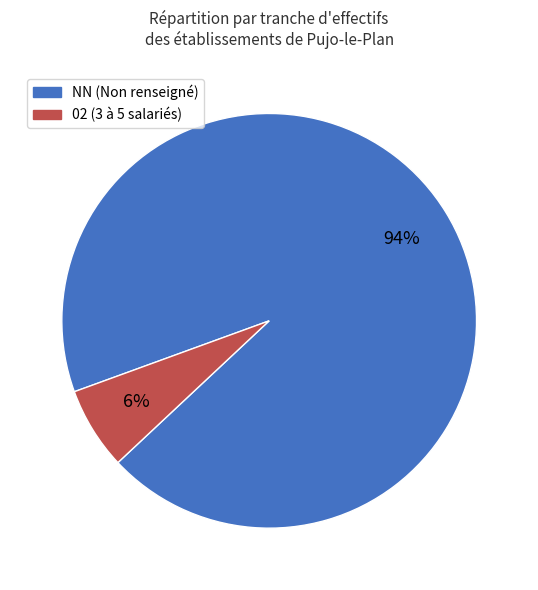

To the nearest percent, what is the average slice percentage?

50%